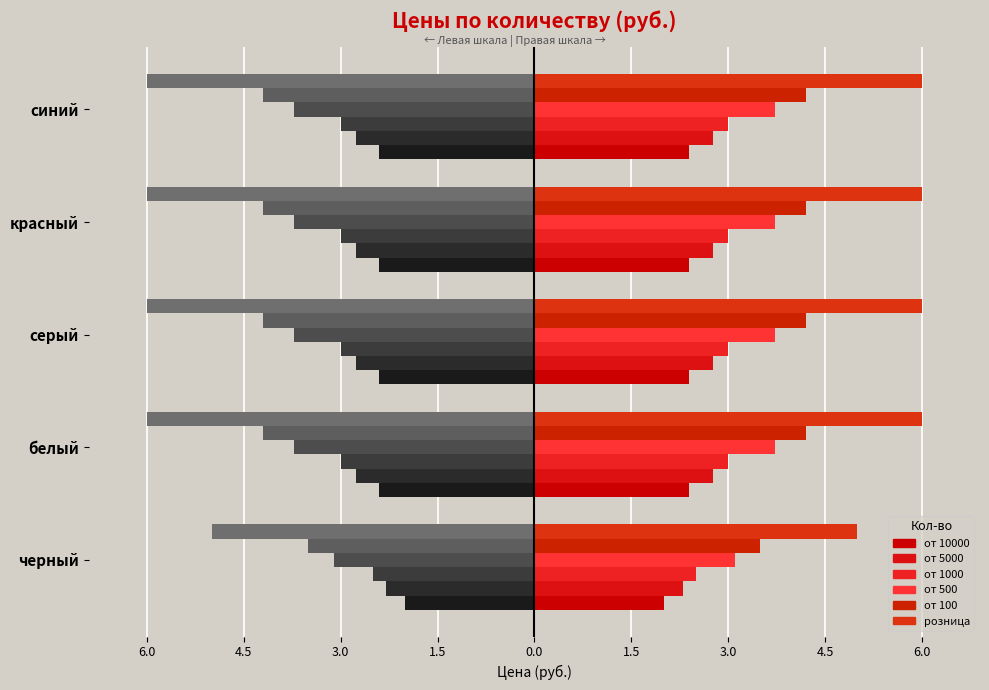

What is the label of the 5th bar from the right?

черный